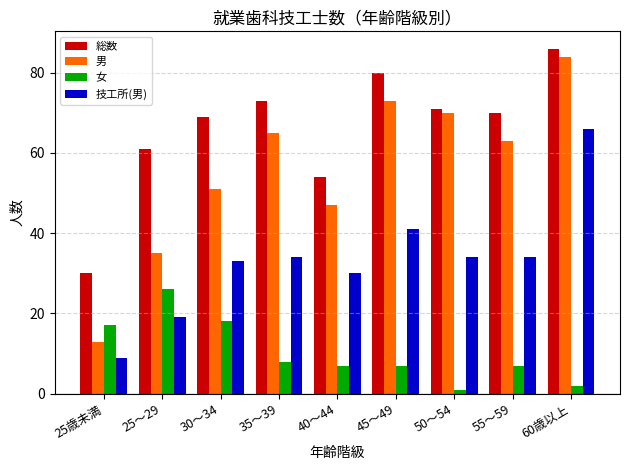

Are the bars grouped side by side (vs. stacked)?

Yes